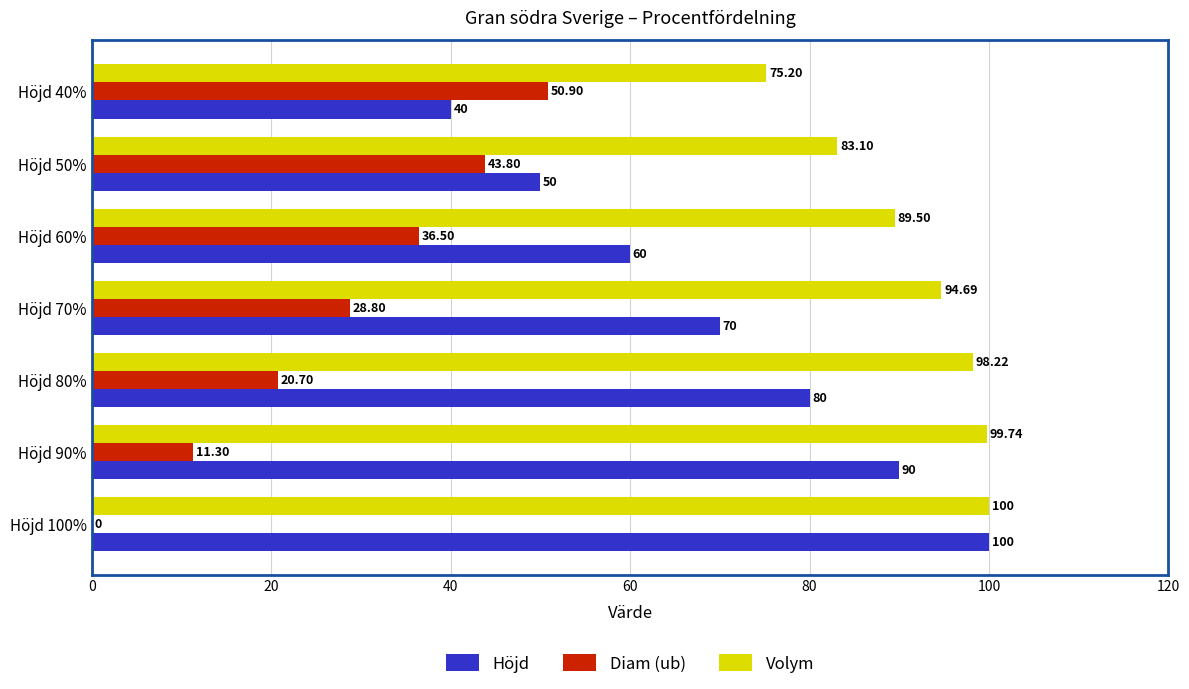

Which series has the largest range (max minus min)?

Höjd